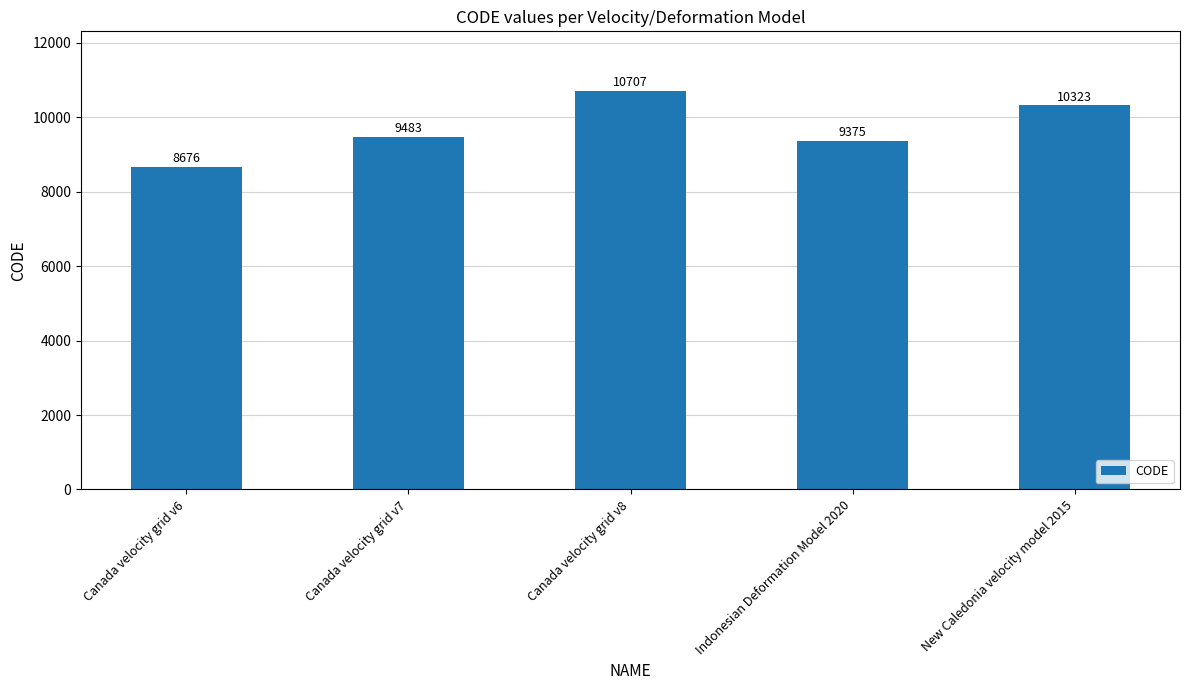

What is the change in value from Canada velocity grid v6 to Indonesian Deformation Model 2020?

+699